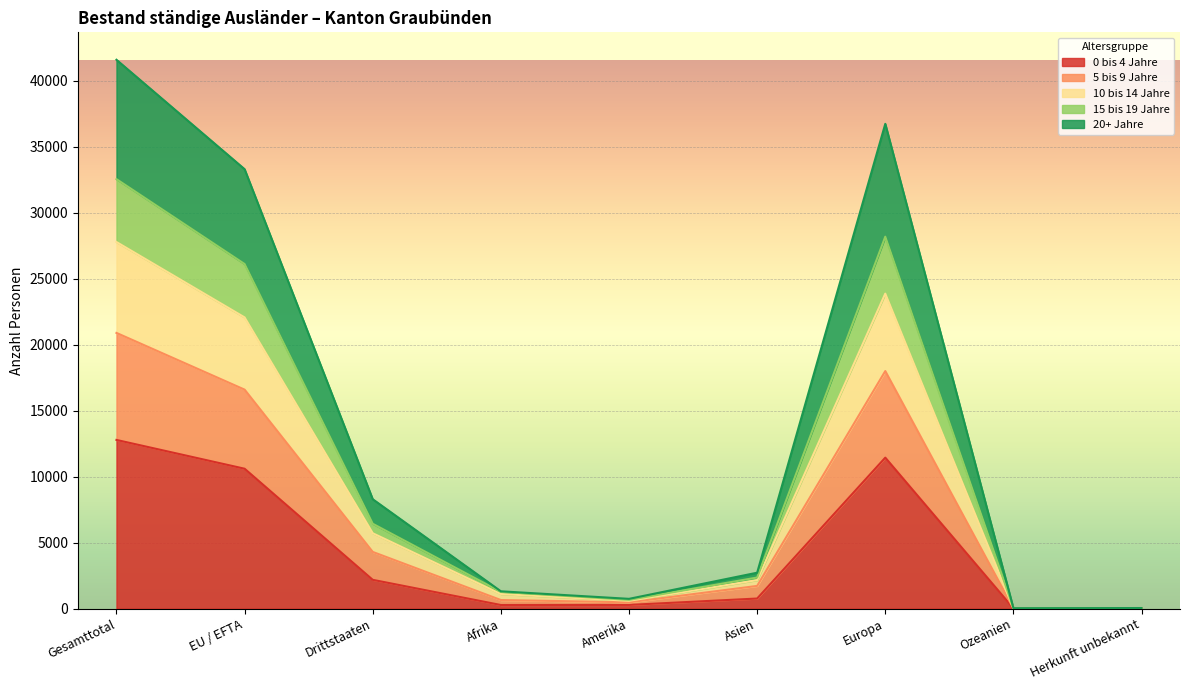

At which category is the sum across all series the highest?

Gesamttotal